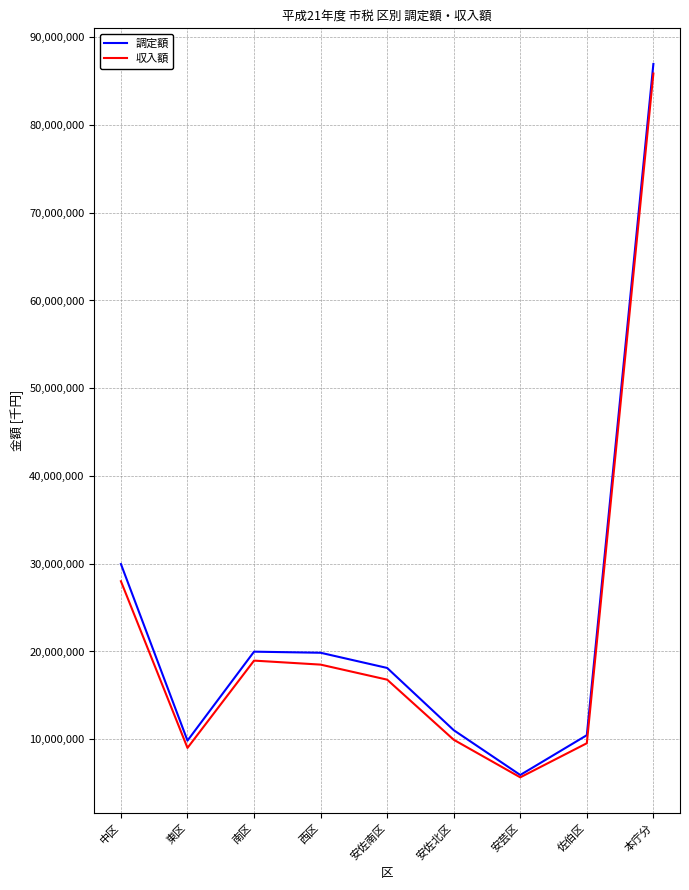

What is the lowest value of the 収入額 series?

5660120